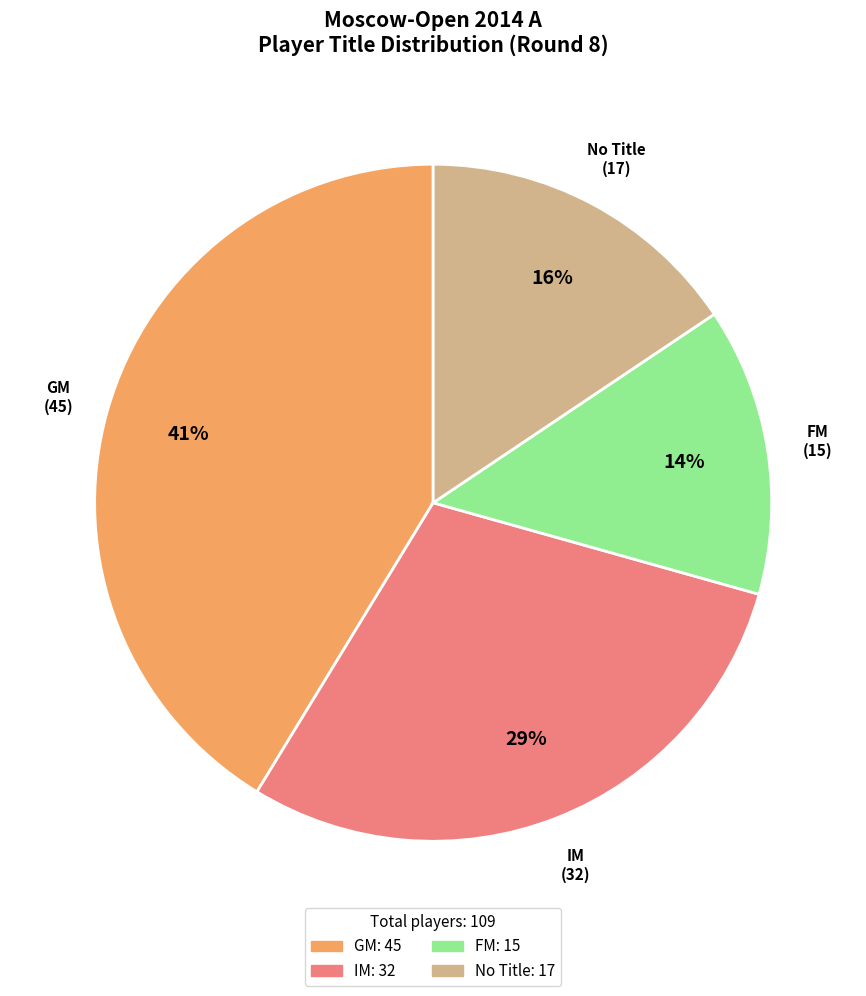

Is there any slice that represents more than half of the pie?

No